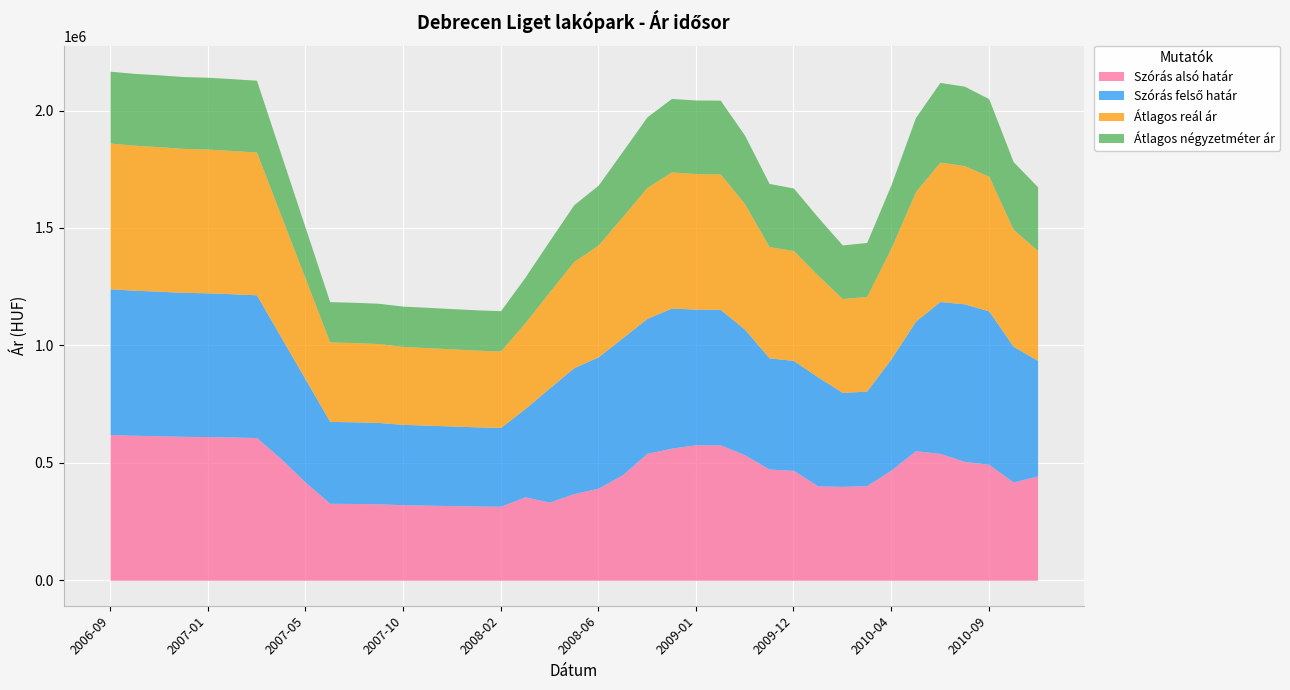

Is the value of Szórás felső határ at 2006-11 greater than the value of Szórás alsó határ at 2009-03?

Yes